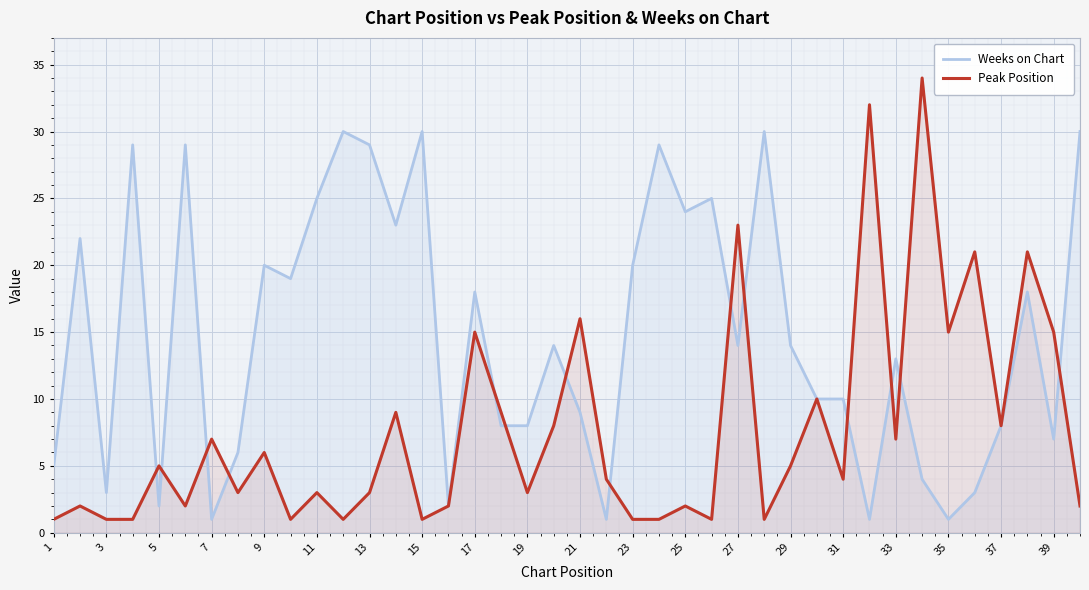

How many values in the Peak Position series exceed 4?

19